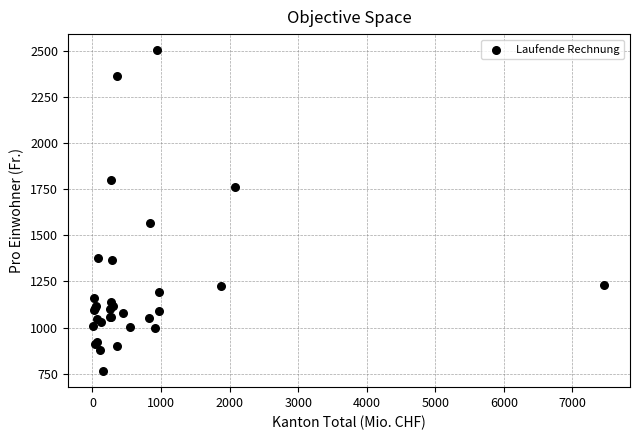

What Y value in the scatter plot is closest to 1632?

1567.4